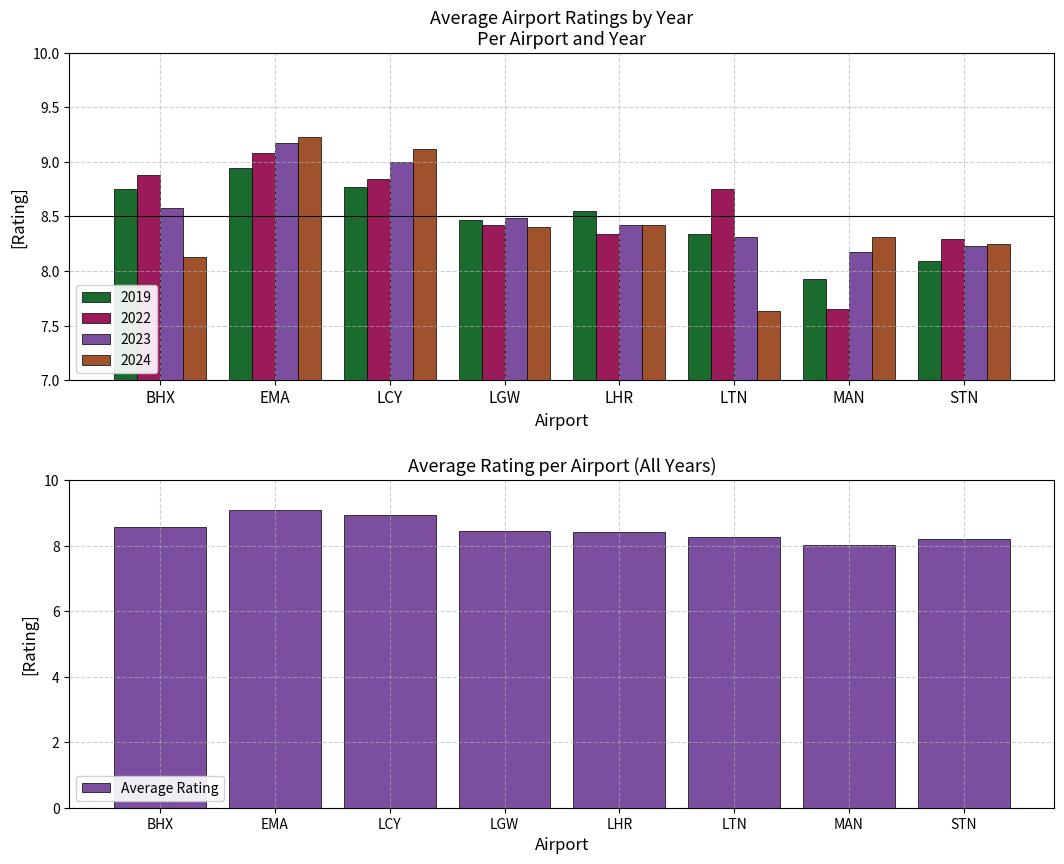

What is the ratio of the value at LCY to the value at LHR?

1.1